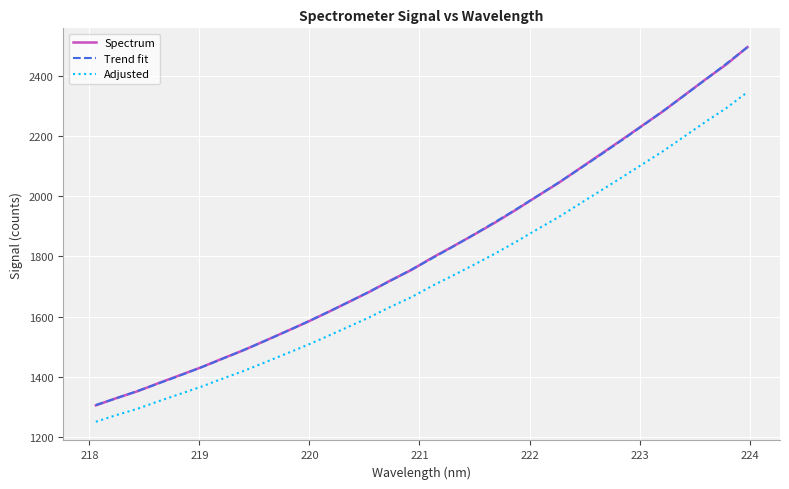

What is the label of the 26th point from the left?

222.8355